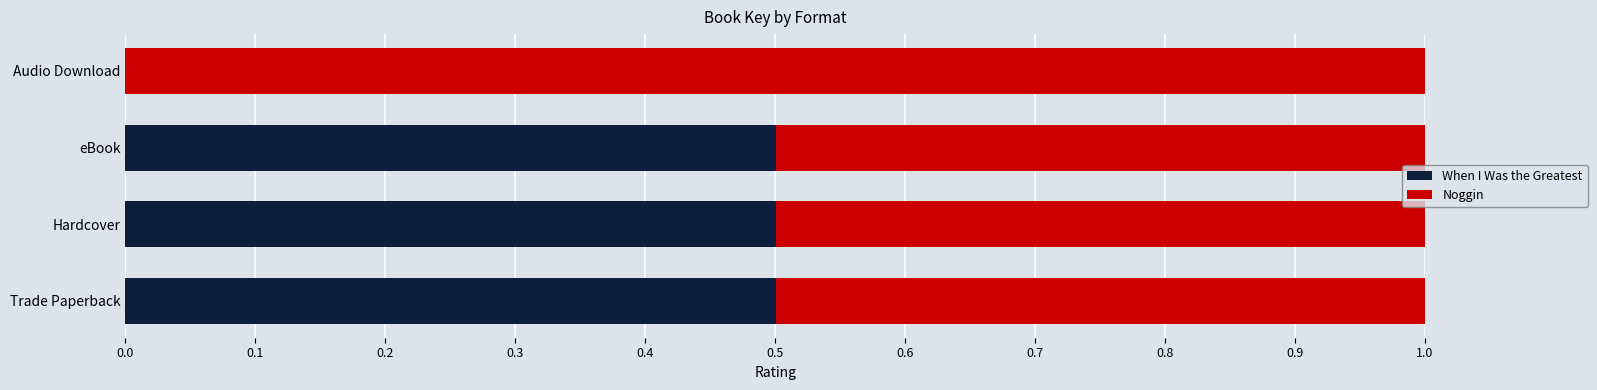

The When I Was the Greatest series shows 0.5 at Trade Paperback. True or false?

True